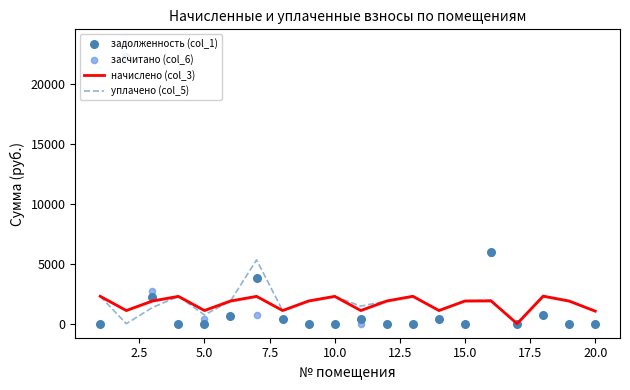

What are all the series names shown in the legend?

начислено (col_3), уплачено (col_5), задолженность (col_1), засчитано (col_6)